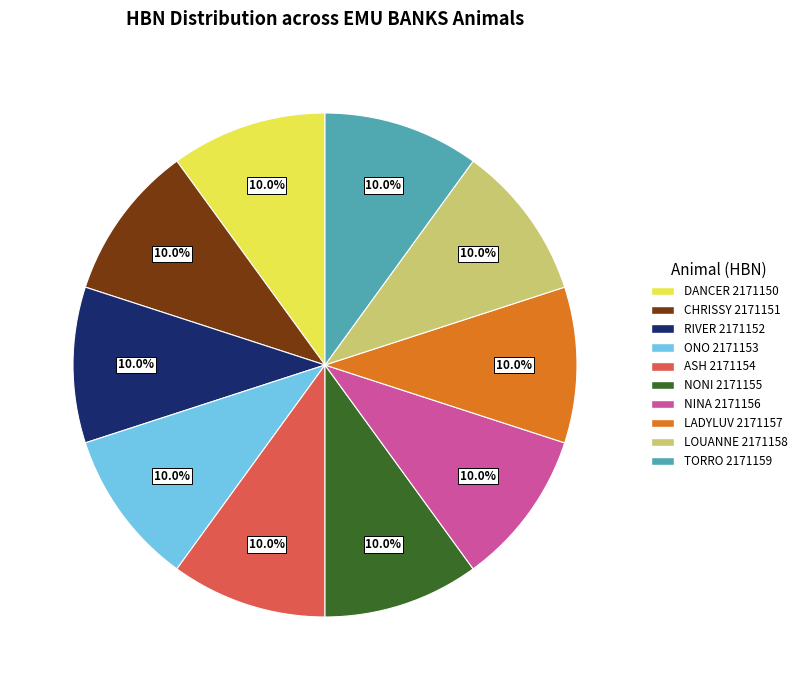

To the nearest percent, what percentage of the pie is CHRISSY 2171151?

10%